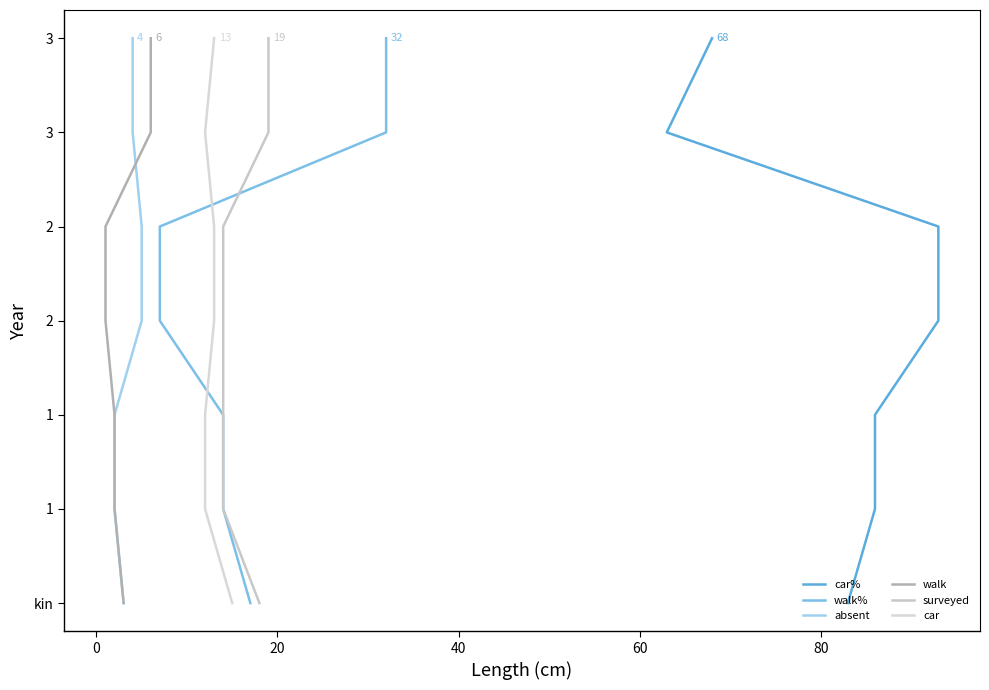

What is the difference between the surveyed values at 80 and 40?

2